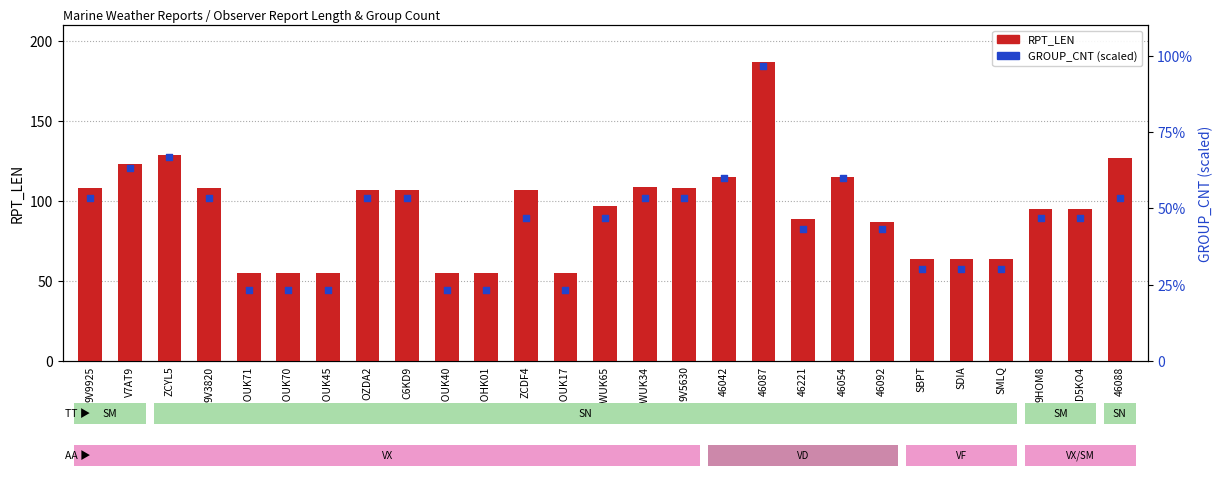

What are all the series names shown in the legend?

RPT_LEN, GROUP_CNT